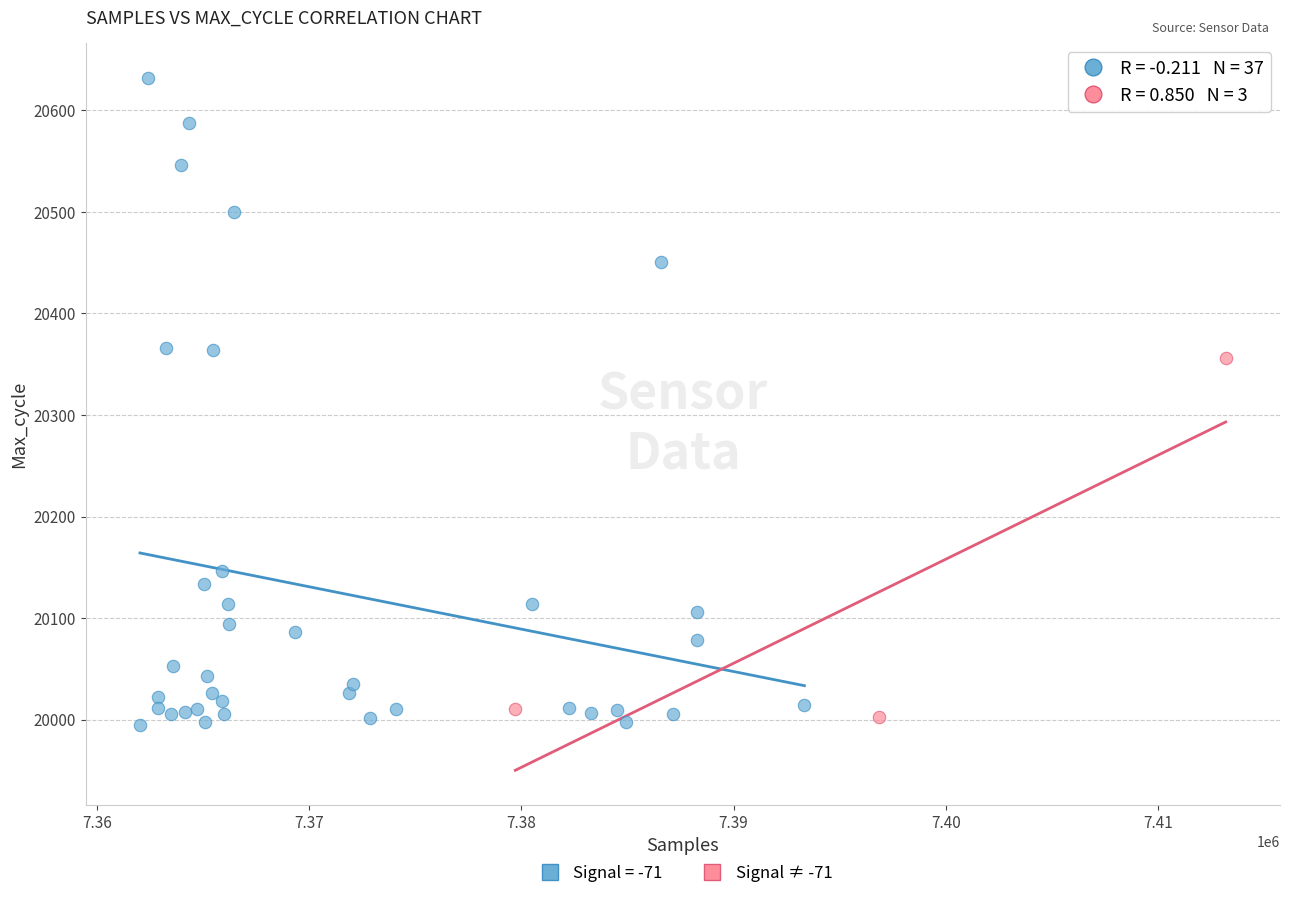

Which series has the largest Y range (max minus min)?

Signal = -71